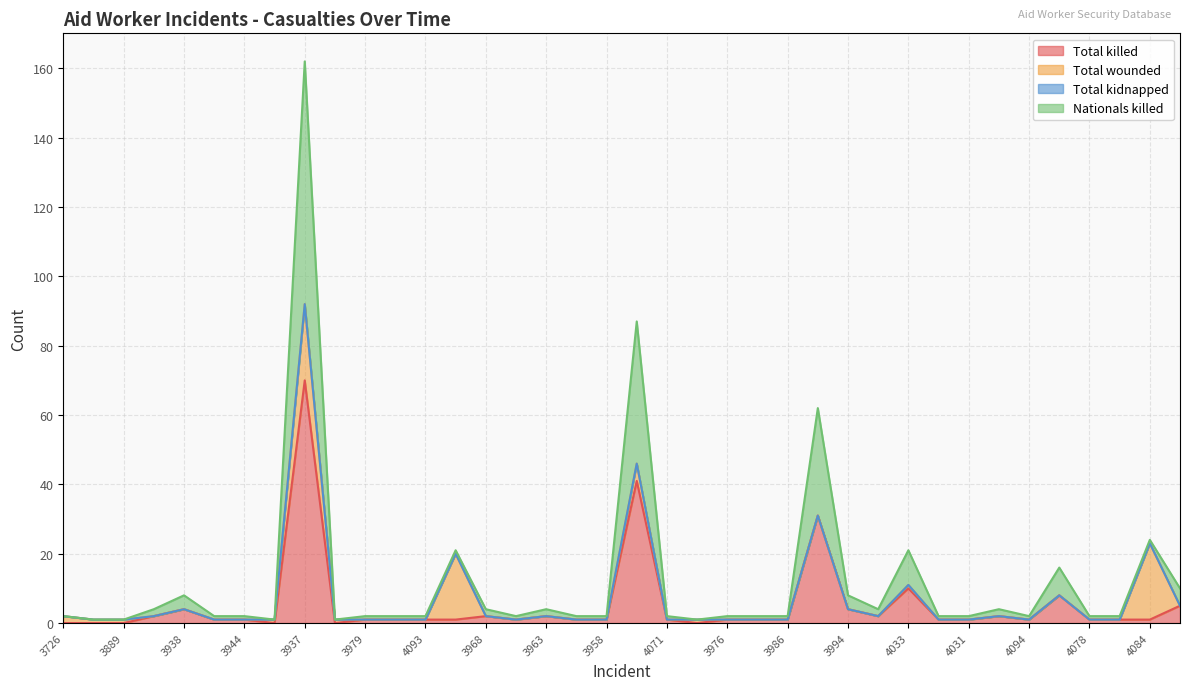

Is the value of Total killed at 4027 greater than the value of Nationals killed at 4092?

No